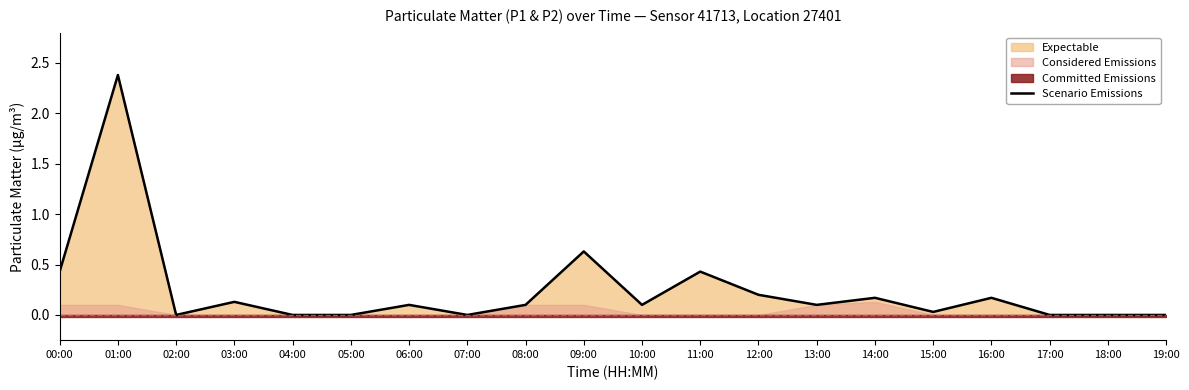

Rank the categories by value from lowest to highest.

02:00, 04:00, 05:00, 07:00, 17:00, 18:00, 19:00, 15:00, 06:00, 08:00, 10:00, 13:00, 03:00, 14:00, 16:00, 12:00, 00:00, 11:00, 09:00, 01:00